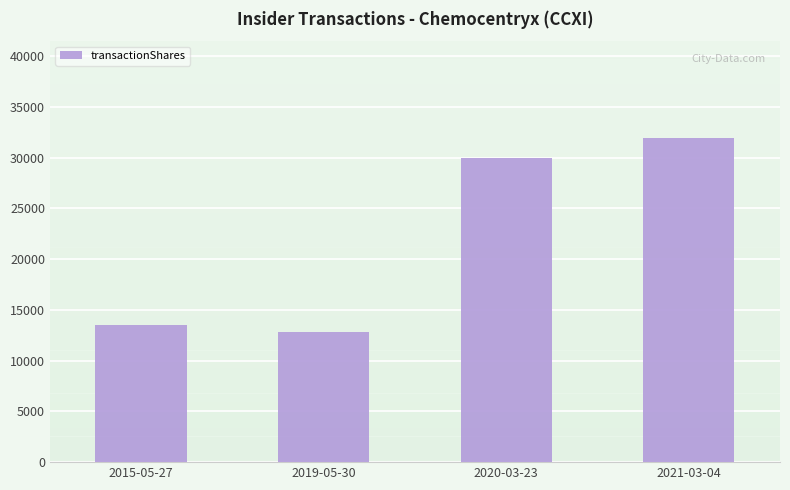

How many distinct data groups are displayed?

1